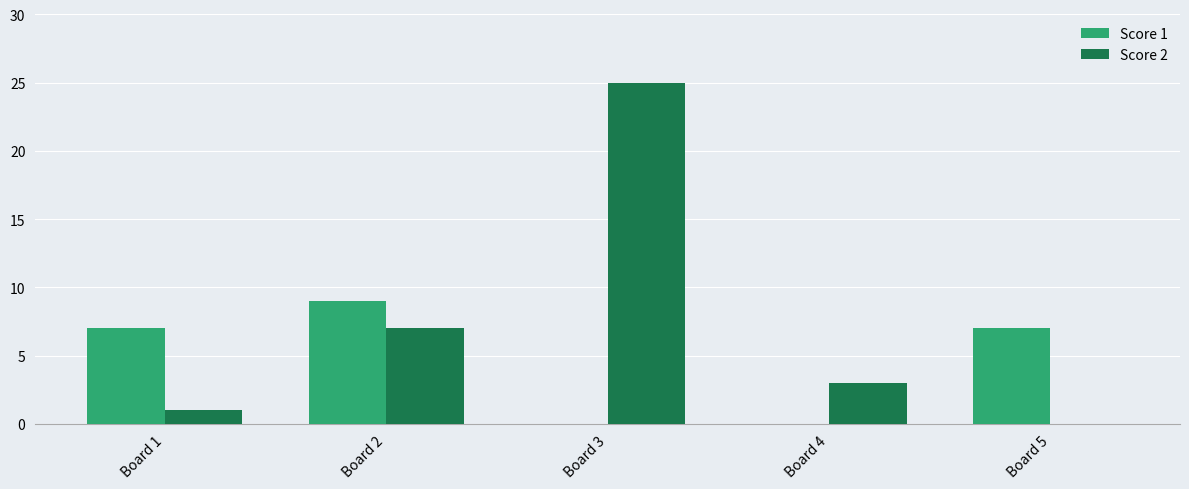

What is the sum of all Score 2 values?

36